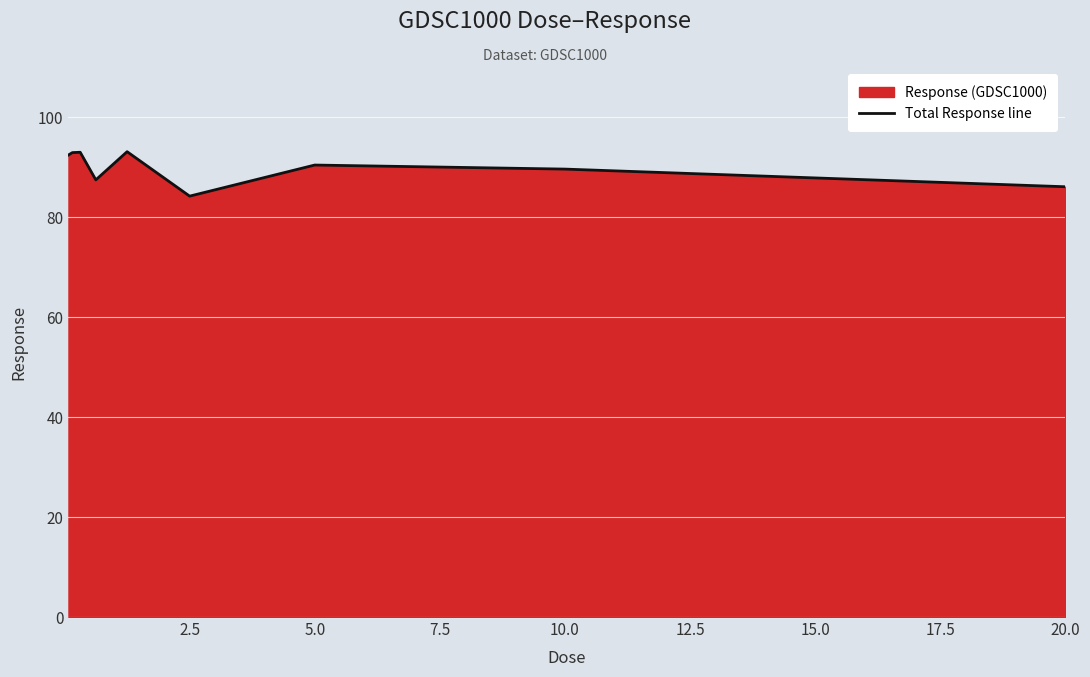

Reading left to right, what are all the values shown in this chart?

92.4	92.9	92.9	87.4	93.1	84.2	90.4	89.6	86.1